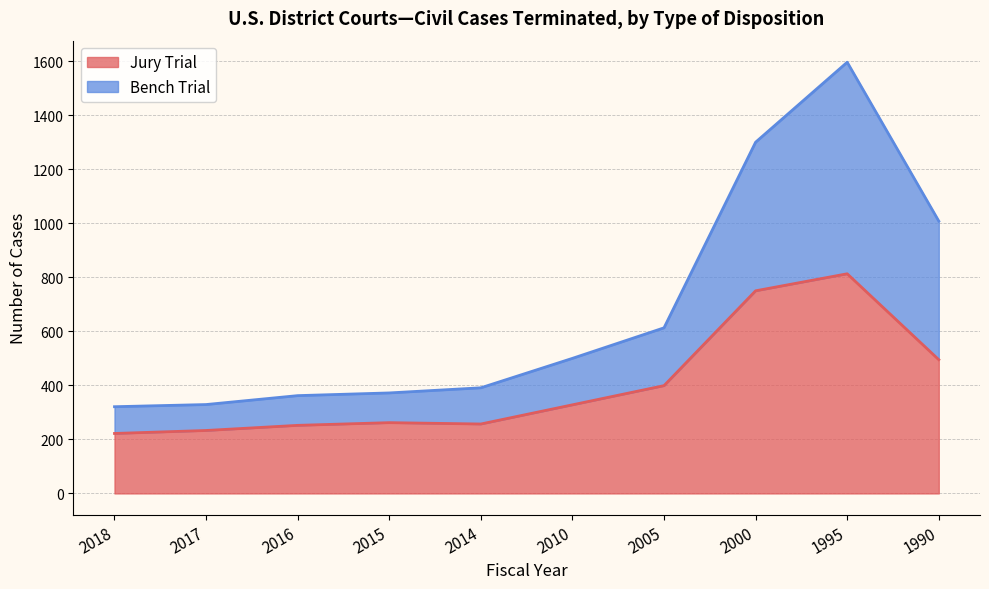

What is the minimum value for Jury Trial?

222